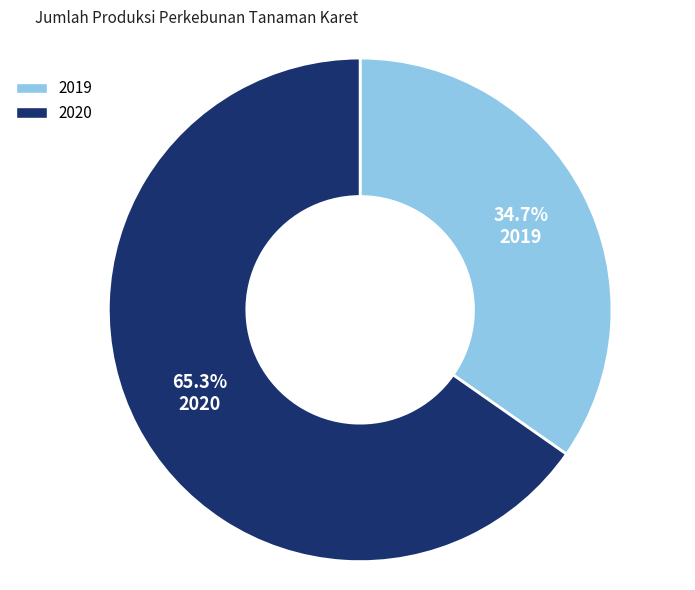

How many slices are in this pie chart?

2